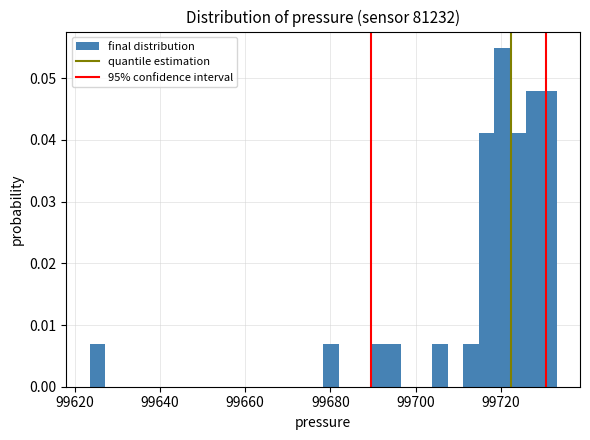

Around what value on the x-axis is the tallest bar? Give the approximate position of its centre, as read against the axis.

99720